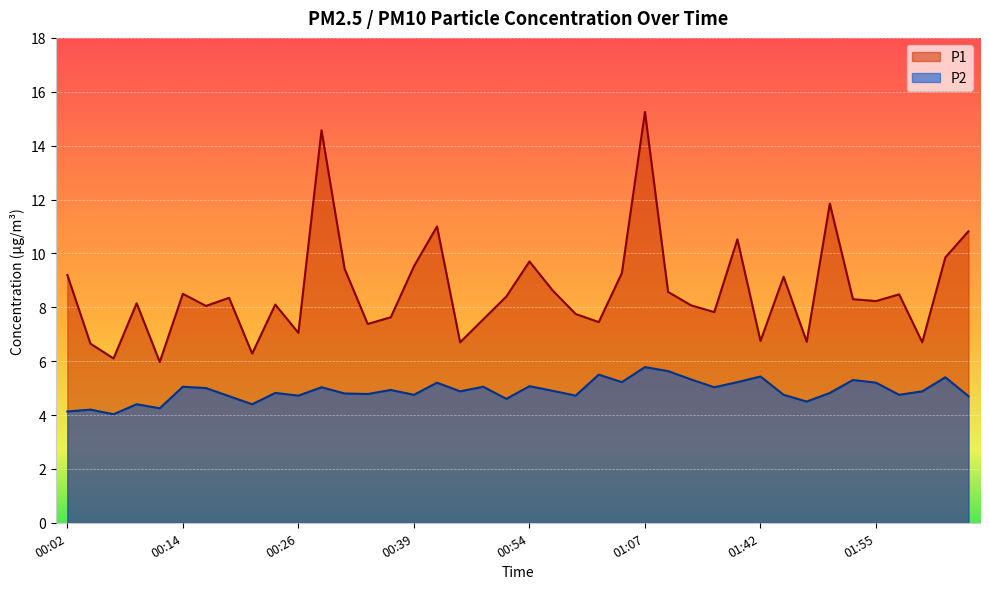

In P1, how many points are lower than both neighbors (excluding endpoints)?

13